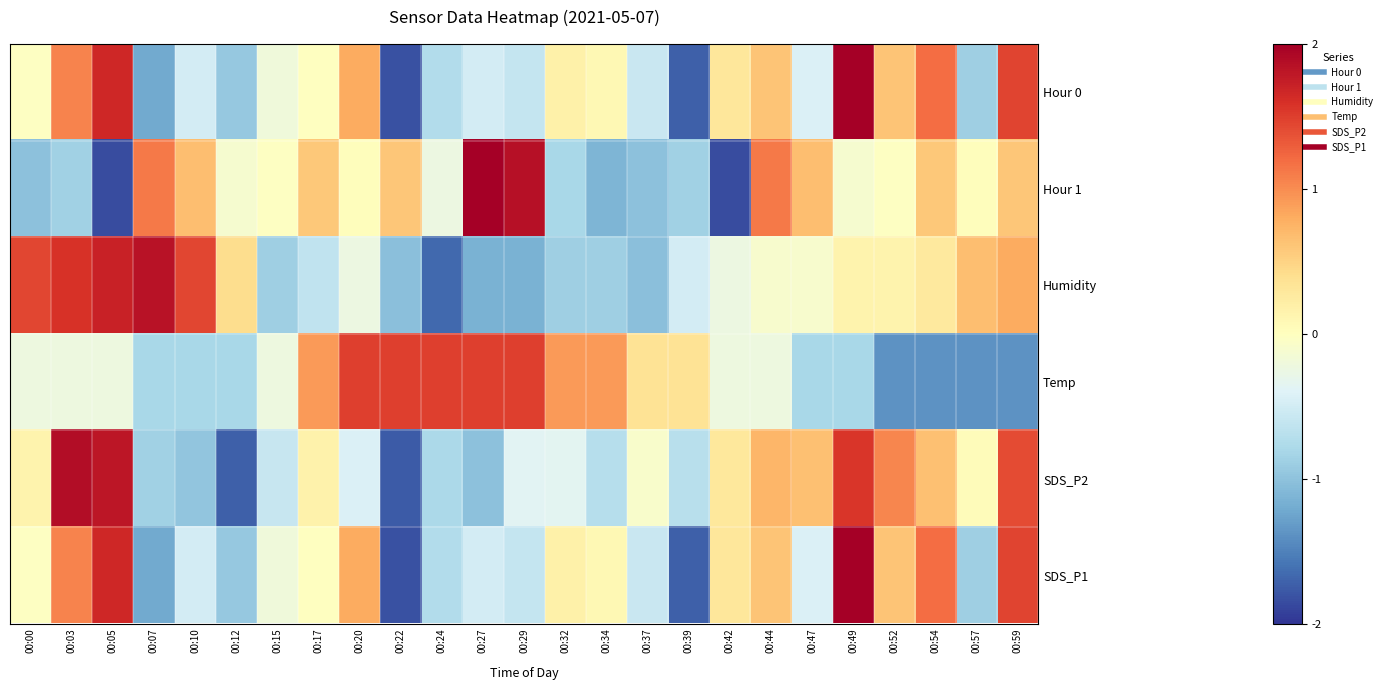

Reading right to left, list all the values displayed in this chart.

Hour 0: 00:59=1.5	00:57=-0.9	00:54=1.2	00:52=0.6	00:49=2.2	00:47=-0.4	00:44=0.6	00:42=0.3	00:39=-1.7	00:37=-0.6	00:34=0.1	00:32=0.2	00:29=-0.6	00:27=-0.5	00:24=-0.7	00:22=-1.8	00:20=0.8	00:17=-0.0	00:15=-0.2	00:12=-0.9	00:10=-0.5	00:07=-1.2	00:05=1.7	00:03=1.0	00:00=-0.0
Hour 1: 00:59=0.6	00:57=0.0	00:54=0.6	00:52=-0.0	00:49=-0.1	00:47=0.7	00:44=1.1	00:42=-1.9	00:39=-0.9	00:37=-1.0	00:34=-1.1	00:32=-0.8	00:29=1.9	00:27=2.1	00:24=-0.2	00:22=0.6	00:20=0.0	00:17=0.6	00:15=-0.0	00:12=-0.1	00:10=0.7	00:07=1.1	00:05=-1.9	00:03=-0.9	00:00=-1.0
Humidity: 00:59=0.8	00:57=0.7	00:54=0.3	00:52=0.2	00:49=0.2	00:47=-0.1	00:44=-0.1	00:42=-0.2	00:39=-0.5	00:37=-1.0	00:34=-0.9	00:32=-0.9	00:29=-1.1	00:27=-1.1	00:24=-1.7	00:22=-1.0	00:20=-0.2	00:17=-0.6	00:15=-0.9	00:12=0.4	00:10=1.4	00:07=1.8	00:05=1.7	00:03=1.6	00:00=1.4
Temp: 00:59=-1.4	00:57=-1.4	00:54=-1.4	00:52=-1.4	00:49=-0.8	00:47=-0.8	00:44=-0.2	00:42=-0.2	00:39=0.3	00:37=0.3	00:34=0.9	00:32=0.9	00:29=1.5	00:27=1.5	00:24=1.5	00:22=1.5	00:20=1.5	00:17=0.9	00:15=-0.2	00:12=-0.8	00:10=-0.8	00:07=-0.8	00:05=-0.2	00:03=-0.2	00:00=-0.2
SDS_P2: 00:59=1.4	00:57=0.0	00:54=0.7	00:52=1.0	00:49=1.6	00:47=0.7	00:44=0.7	00:42=0.3	00:39=-0.7	00:37=-0.1	00:34=-0.7	00:32=-0.3	00:29=-0.4	00:27=-1.0	00:24=-0.8	00:22=-1.8	00:20=-0.4	00:17=0.2	00:15=-0.6	00:12=-1.7	00:10=-1.0	00:07=-0.9	00:05=1.8	00:03=1.9	00:00=0.1
SDS_P1: 00:59=1.5	00:57=-0.9	00:54=1.2	00:52=0.6	00:49=2.2	00:47=-0.4	00:44=0.6	00:42=0.3	00:39=-1.7	00:37=-0.6	00:34=0.1	00:32=0.2	00:29=-0.6	00:27=-0.5	00:24=-0.7	00:22=-1.8	00:20=0.8	00:17=-0.0	00:15=-0.2	00:12=-0.9	00:10=-0.5	00:07=-1.2	00:05=1.7	00:03=1.0	00:00=-0.0